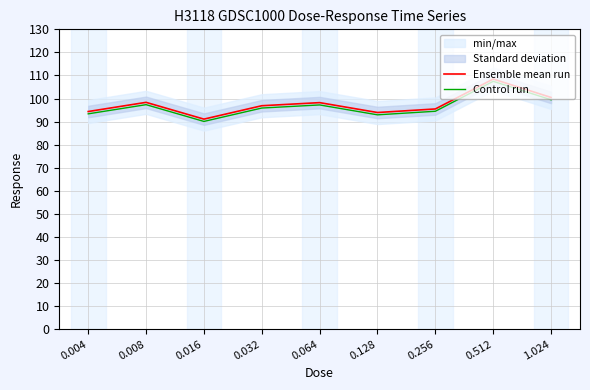

Is it true that Control run equals 90.1 at 0.016?

True